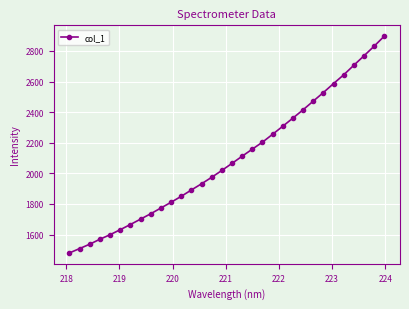

What is the greatest value displayed?

2896.3